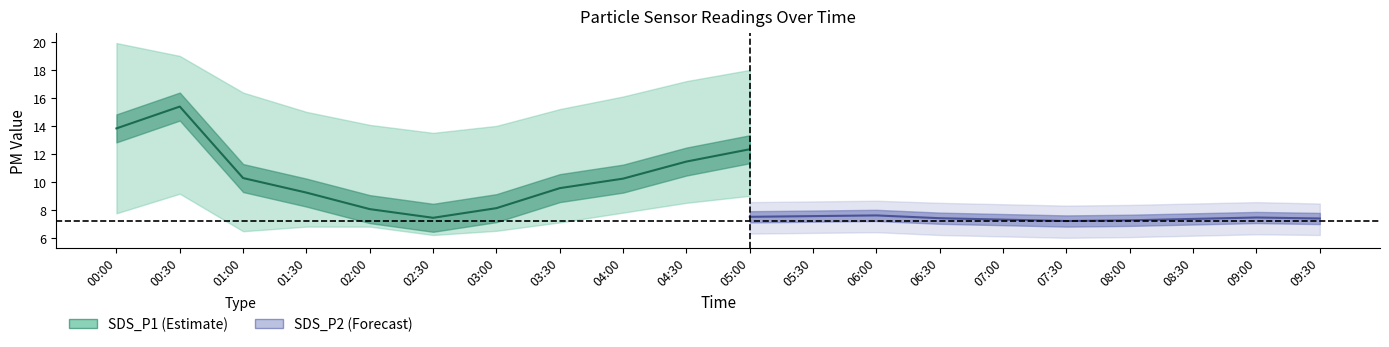

Does the chart have visible grid lines?

No